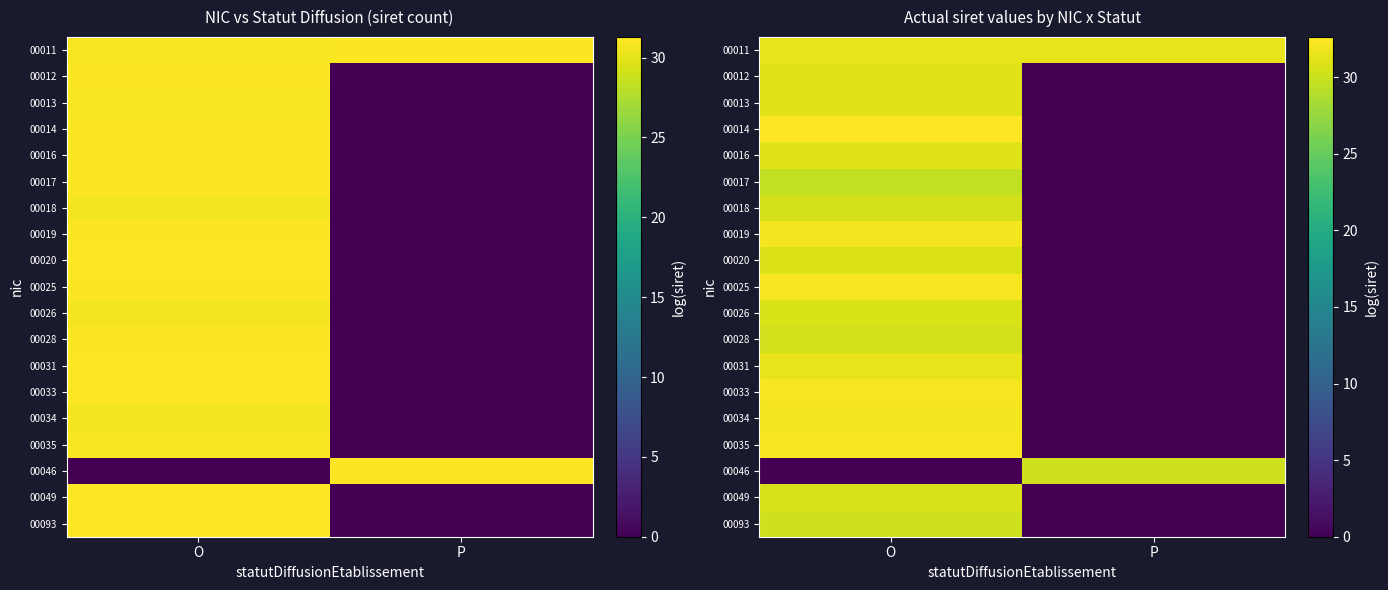

What is the maximum value shown in the chart?

32.6